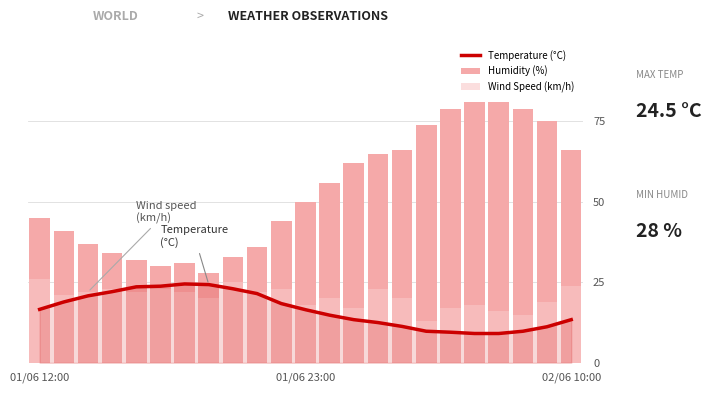

How many values in the Humidity (%) series exceed 50?

11